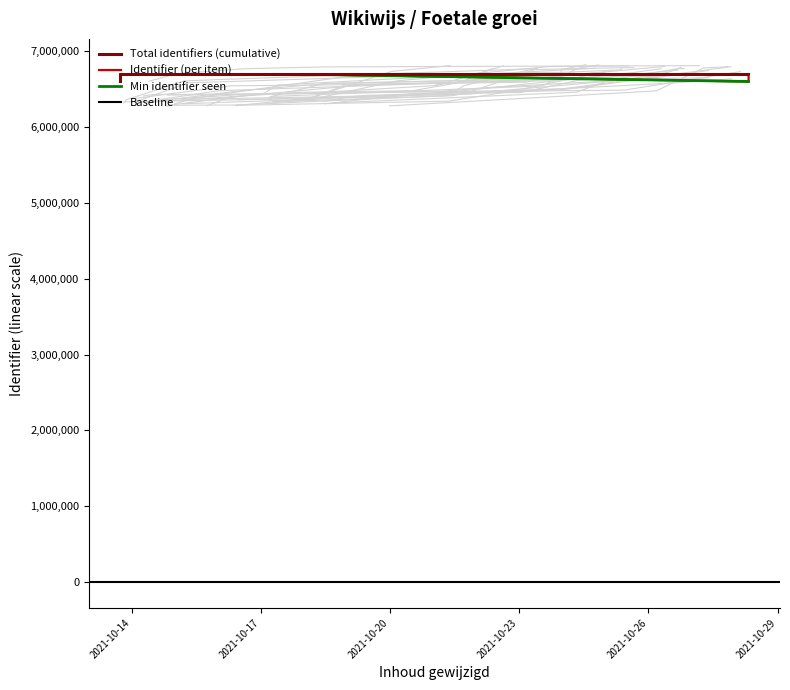

At which category does the chart reach its minimum across all series?

2021-10-28 07:52:35